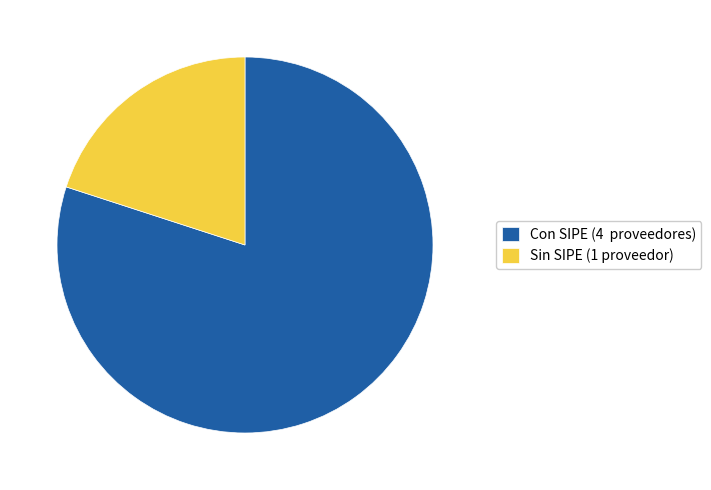

What is the smallest slice in the pie chart?

Sin SIPE (1 proveedor)